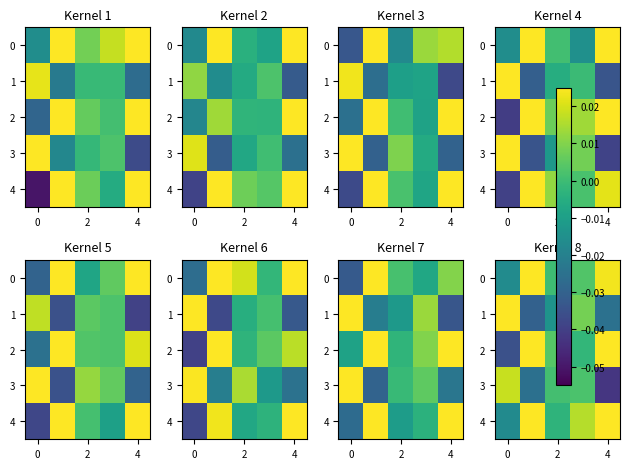

How many values in row_0 are above zero?

4